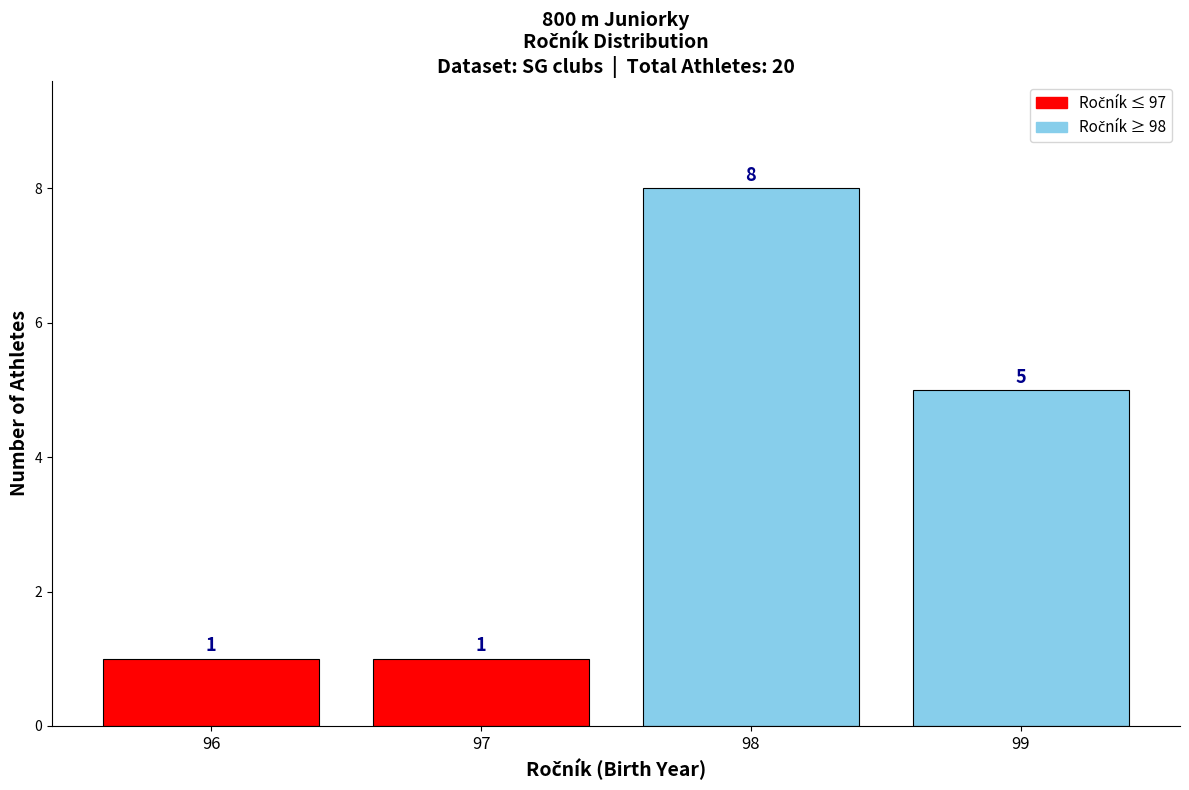

Reading left to right, transcribe all the data shown in this chart.

96=1	97=1	98=8	99=5